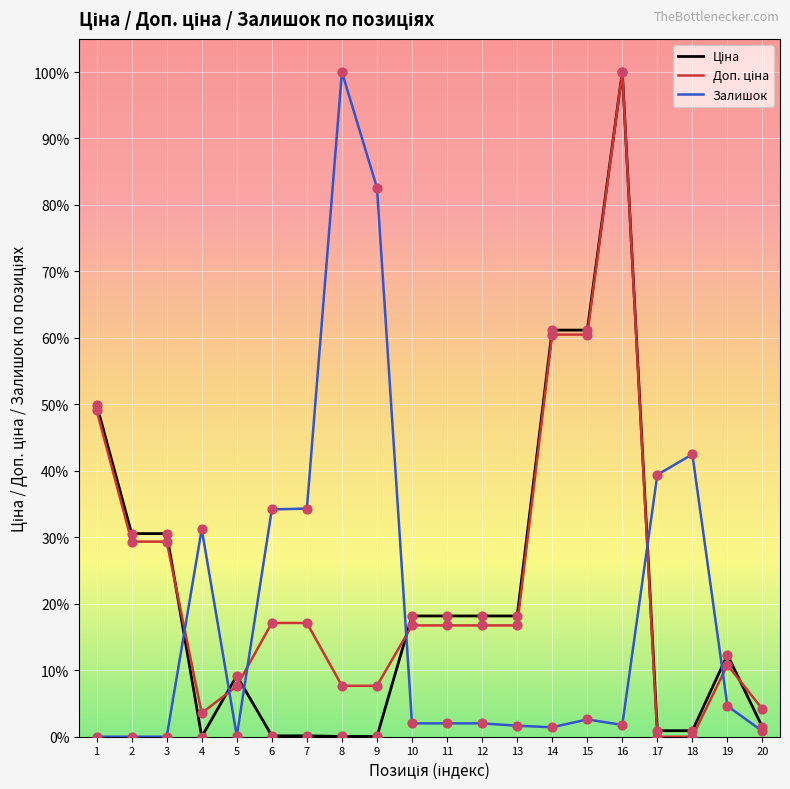

Which series has the largest total across all categories?

Доп. ціна